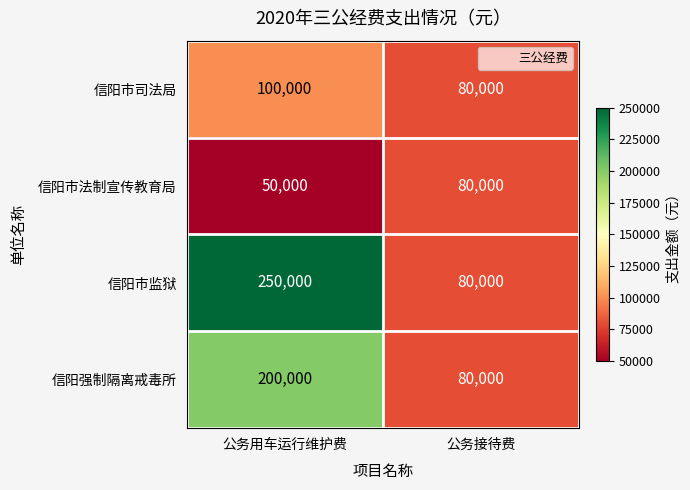

The value of 信阳强制隔离戒毒所 at 公务接待费 is 80000. True or false?

True